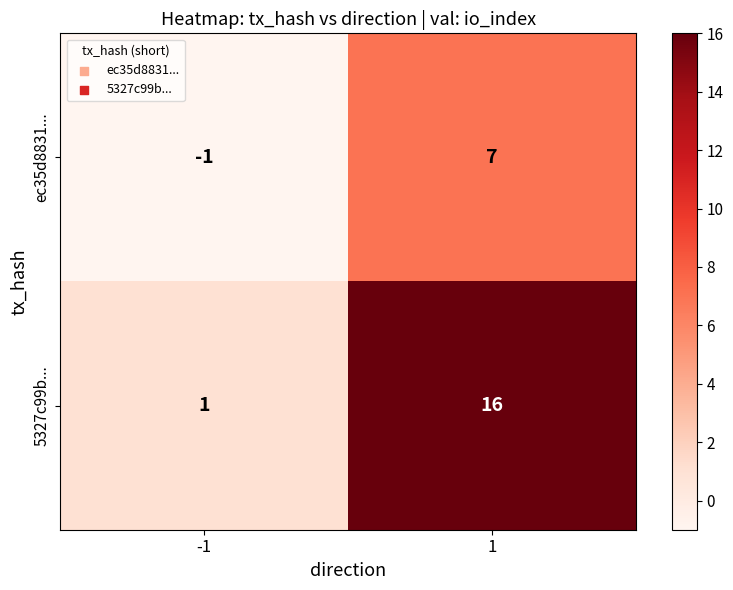

At which category is the sum across all series the highest?

1